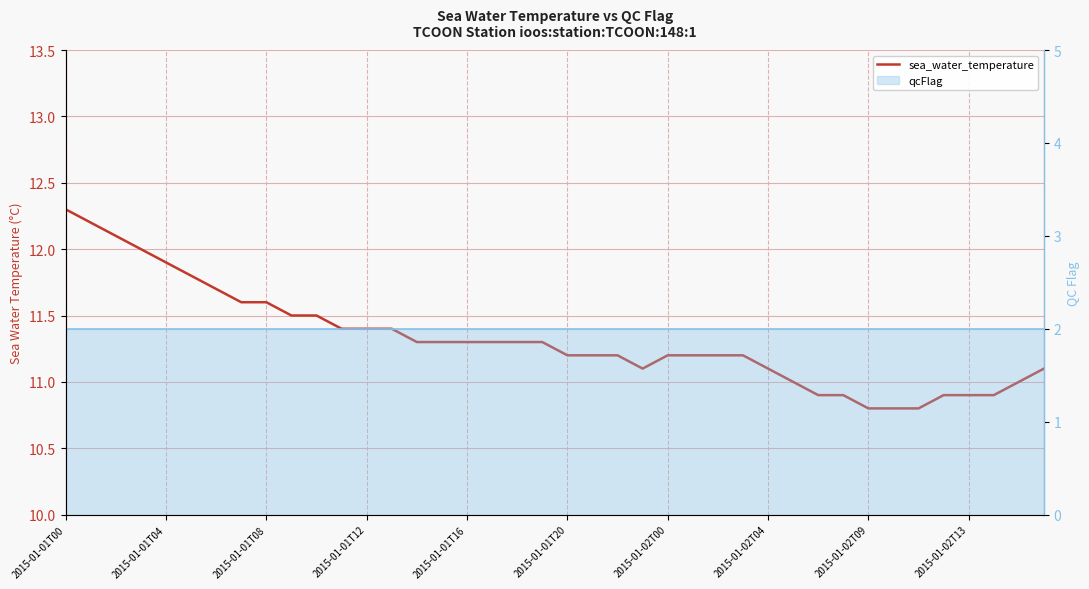

What is the difference between the values at 24 and 38?

0.2